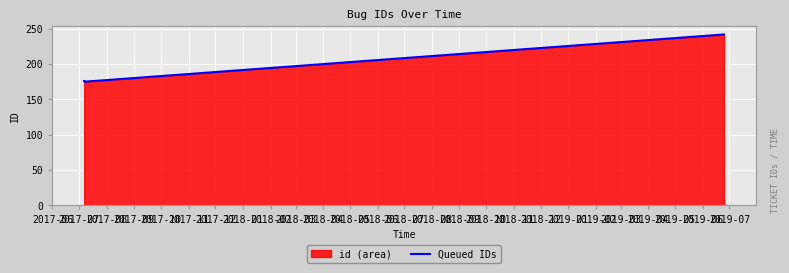

What is the difference between the maximum and second lowest values?

66